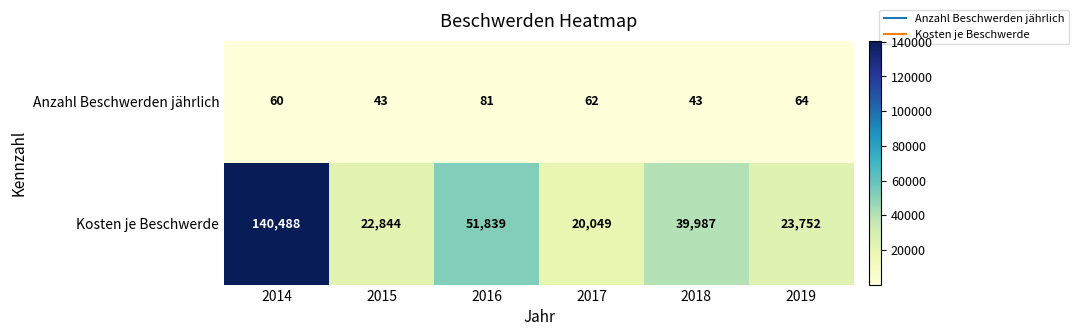

The value of Anzahl Beschwerden jährlich at 2016 is 81. True or false?

True